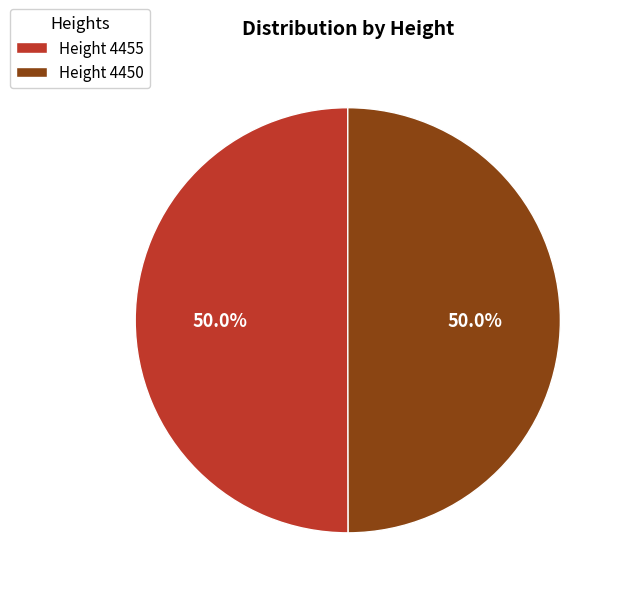

How many segments does this pie chart have?

2